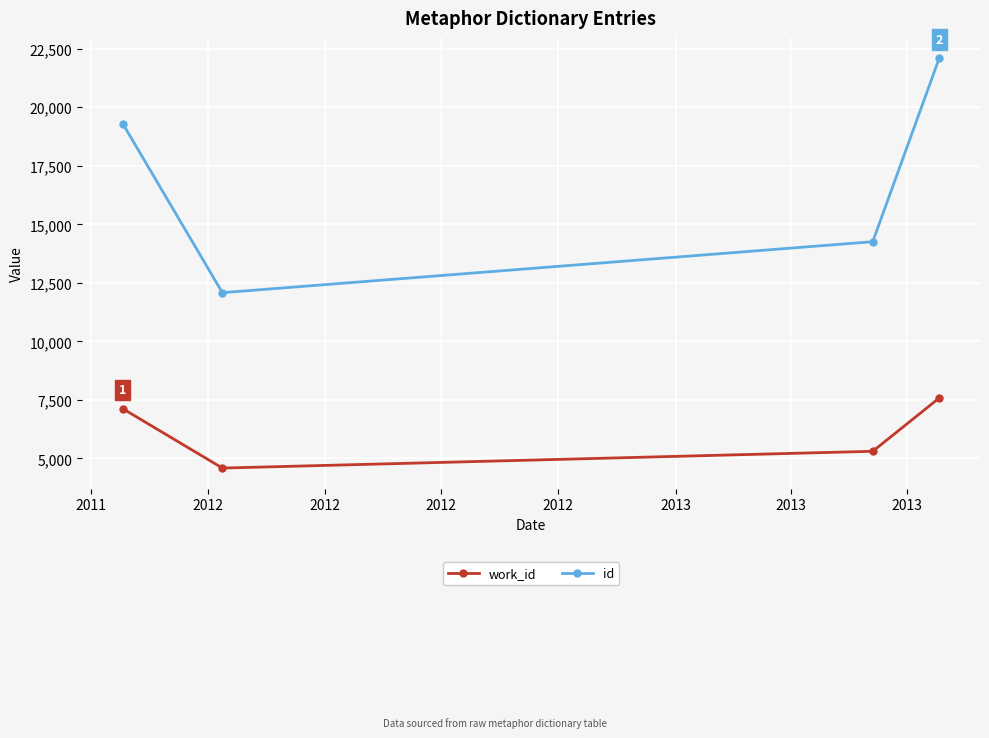

True or false: id and work_id cross at least once.

False